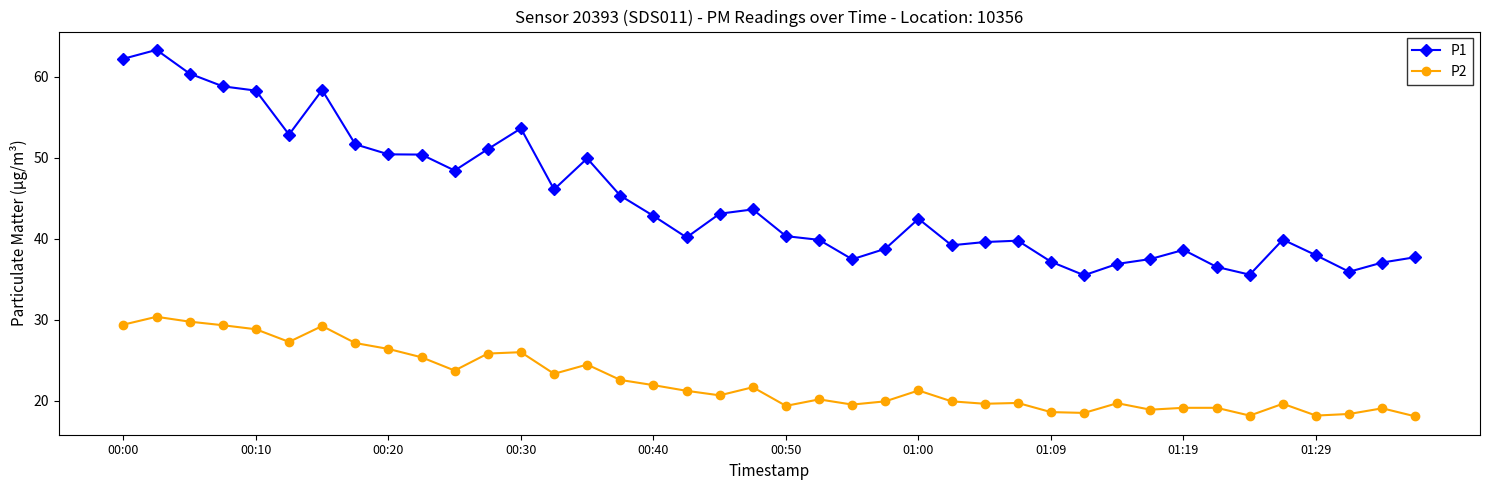

True or false: P2 has more than 1 interior local peaks.

True